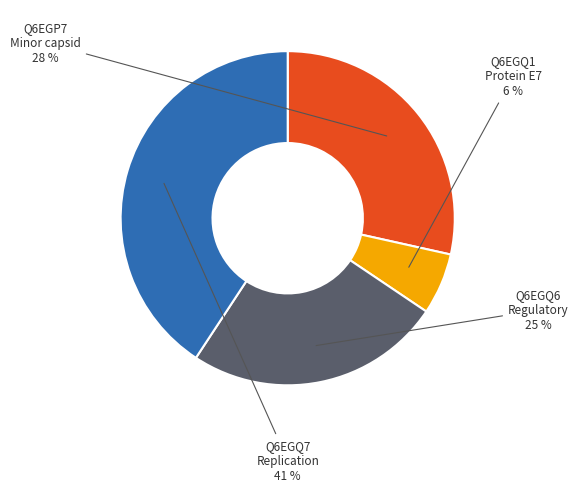

To the nearest percent, what is the difference between the largest and smallest slice percentages?

35%